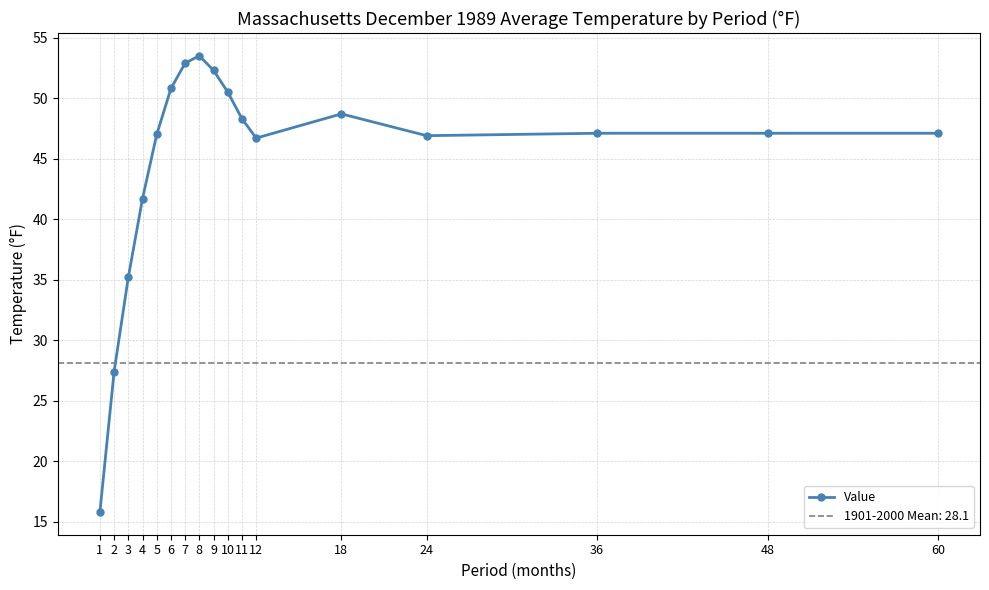

List the labels in order of value, largest first.

8, 7, 9, 6, 10, 18, 11, 36, 48, 60, 5, 24, 12, 4, 3, 2, 1